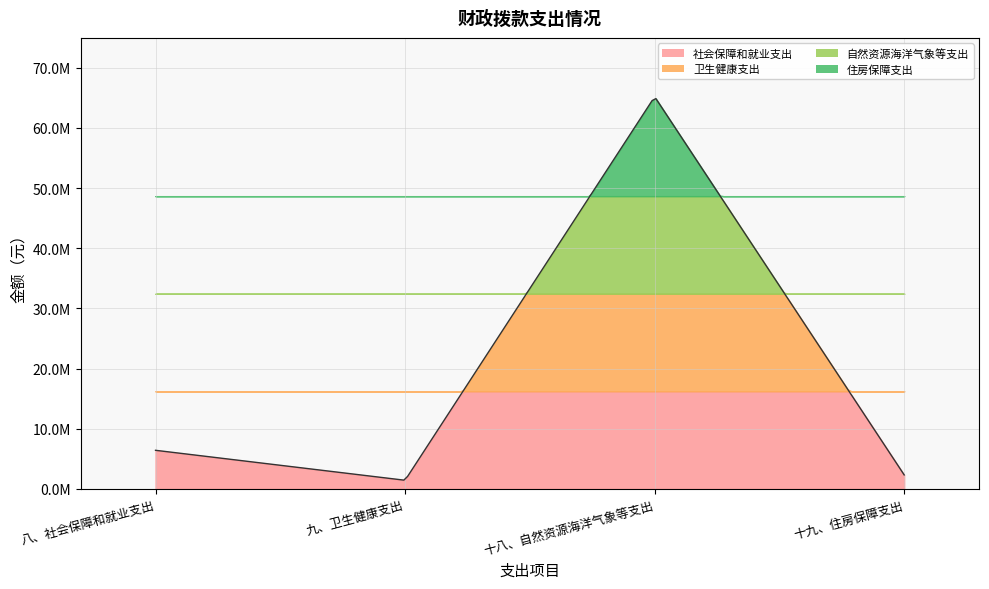

Reading right to left, extract all data points from this chart.

2319991.2	65184826.8	1430666.2	6411760.7